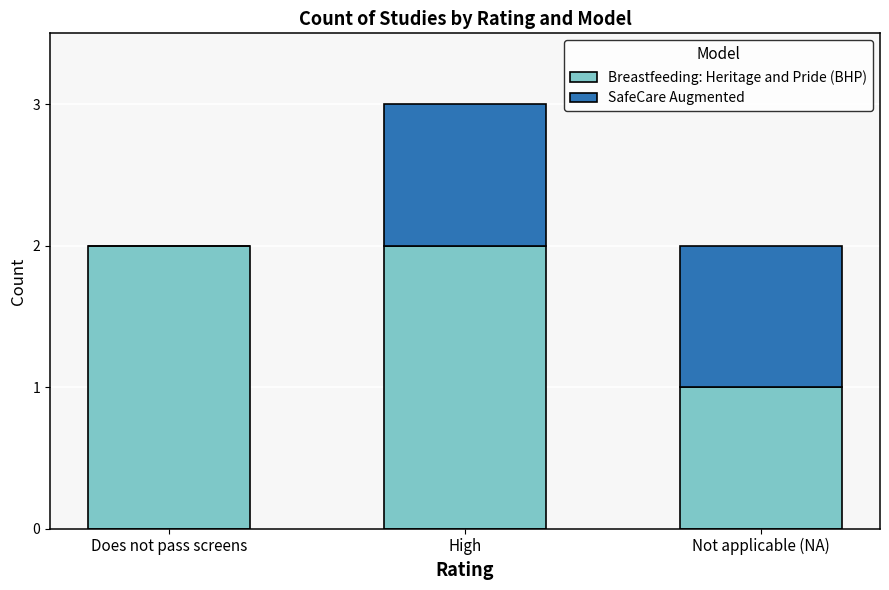

What is the total value across all series at High?

3